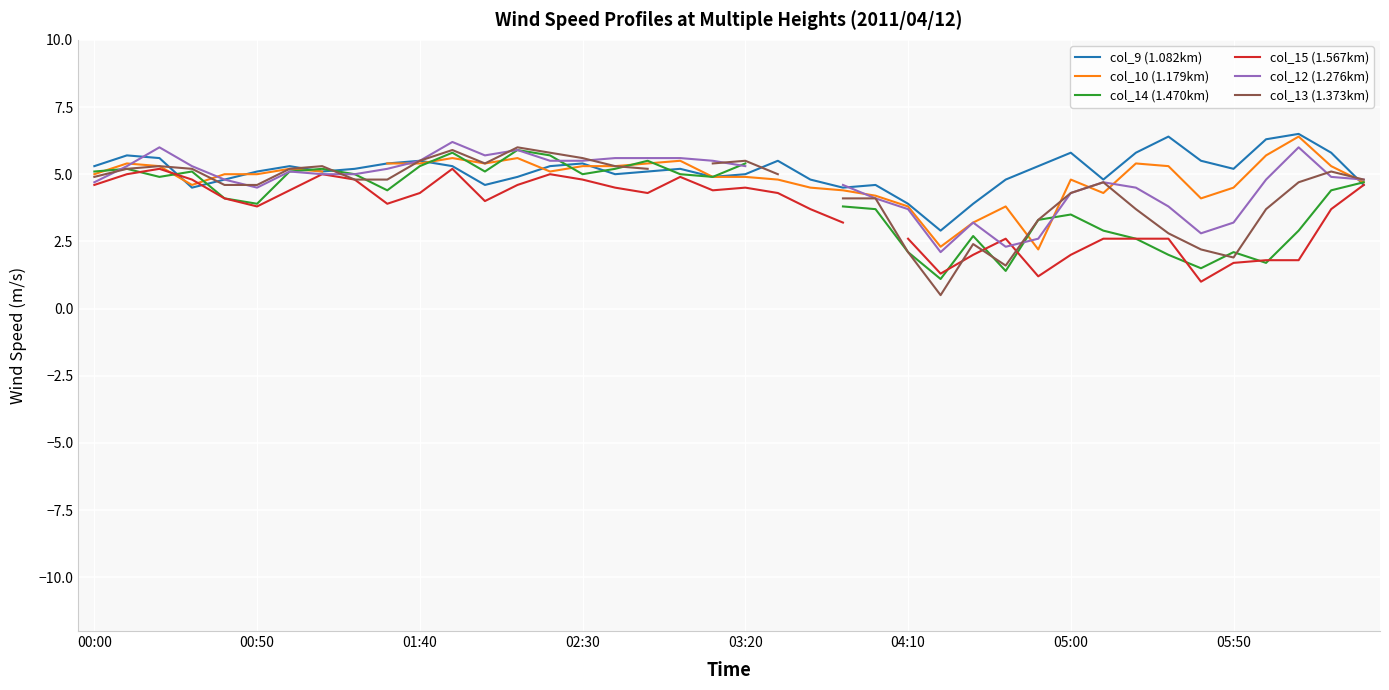

What is the minimum value shown in the chart?

0.5